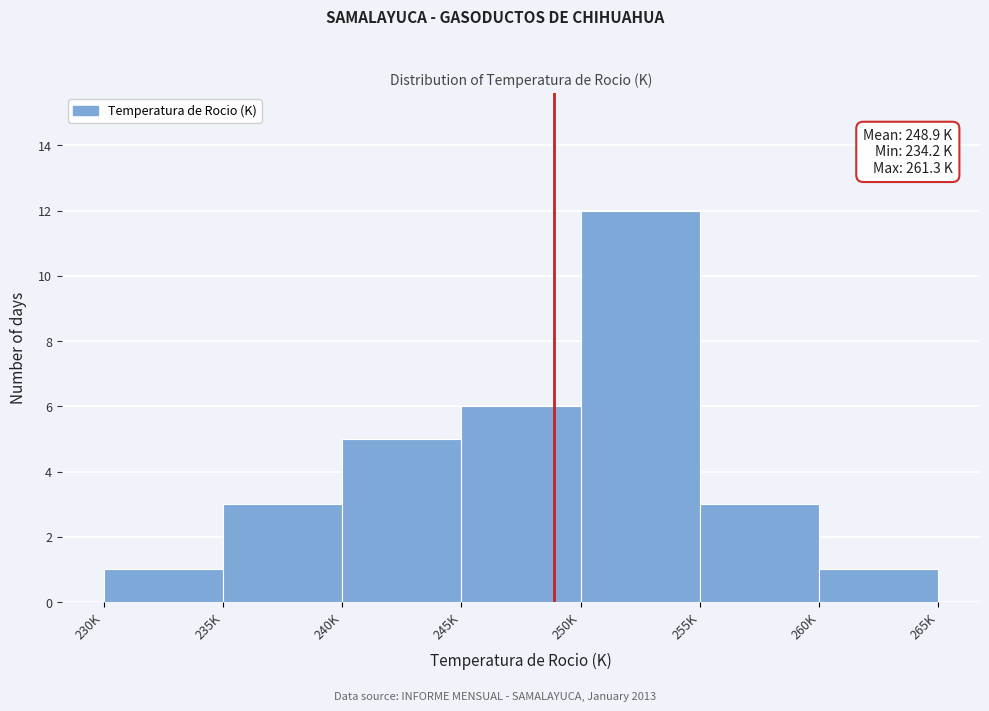

Reading right to left, transcribe all the data shown in this chart.

1	3	12	6	5	3	1